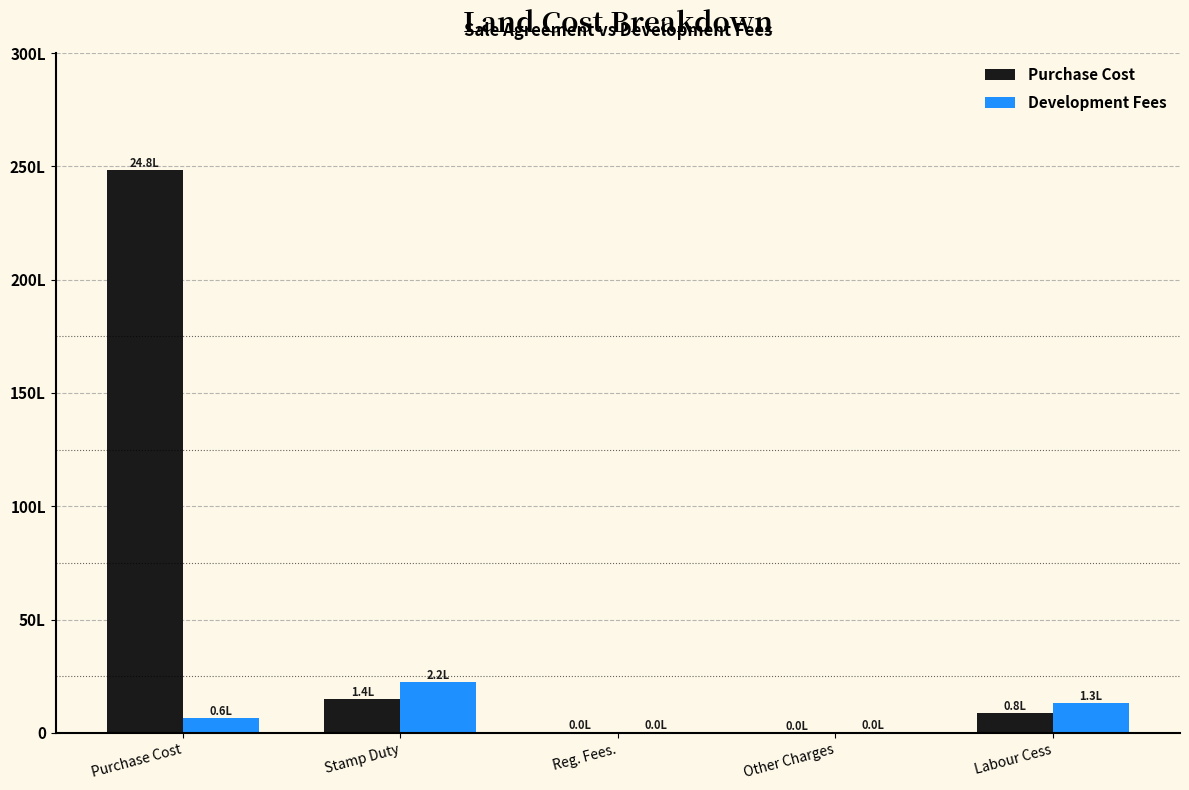

What are all the series names shown in the legend?

Purchase Cost, Development Fees